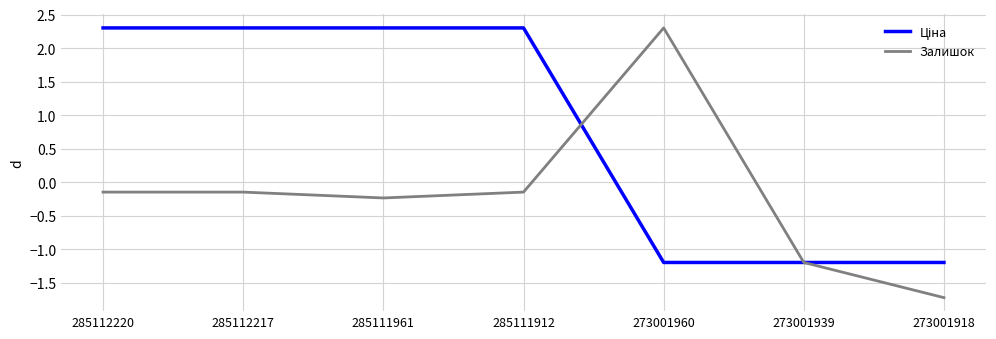

What is the total value across all series at 273001960?

1.1